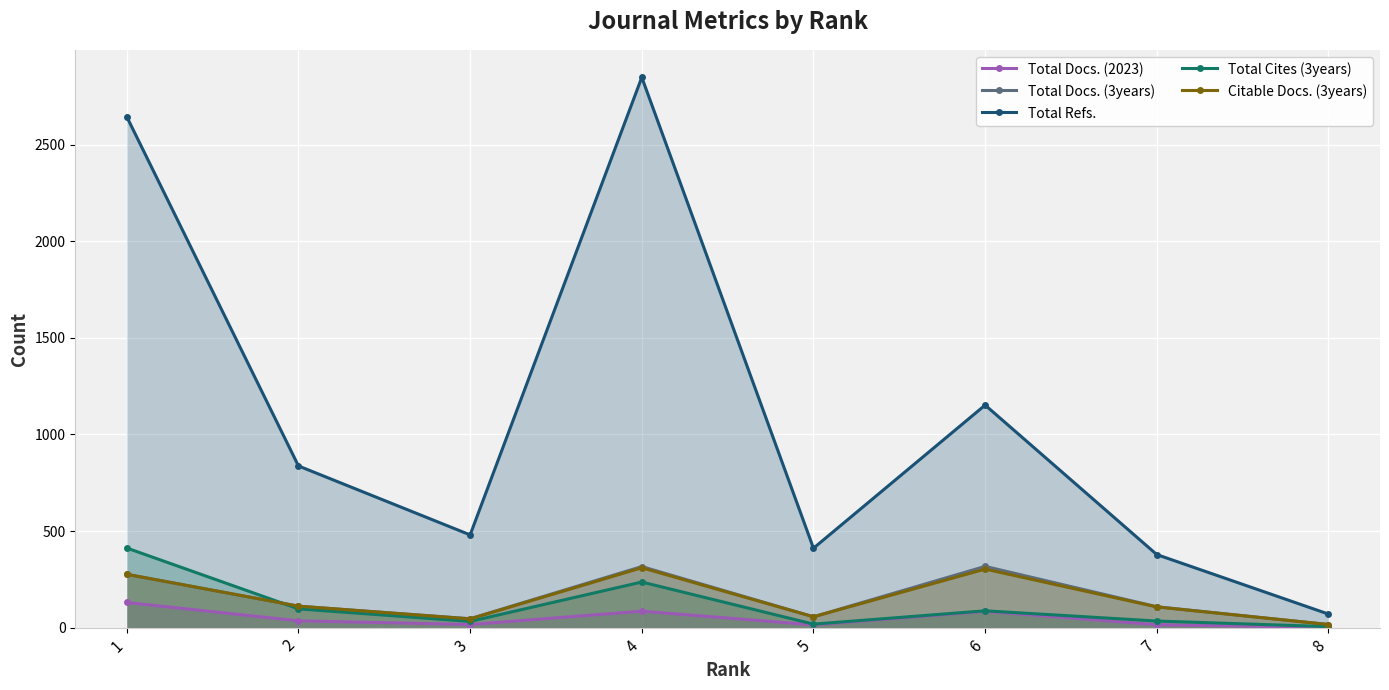

What is the average value of the Total Docs. (3years) series?

156